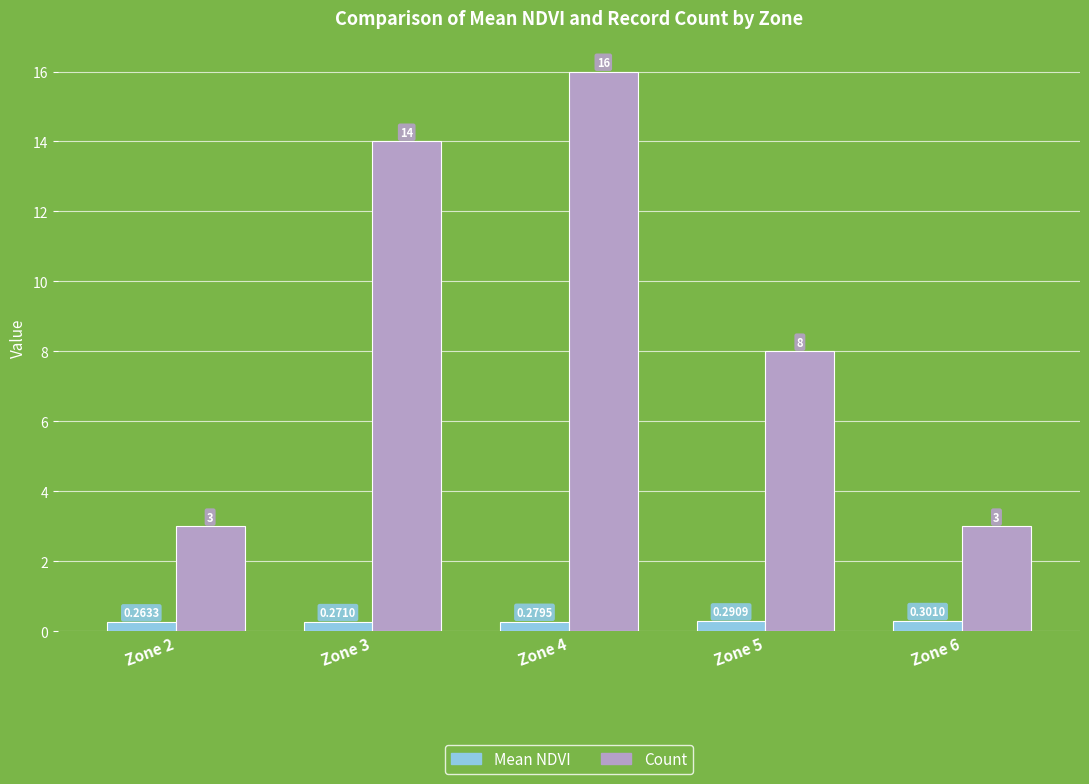

Is the value of Mean NDVI at Zone 4 greater than the value of Count at Zone 6?

No